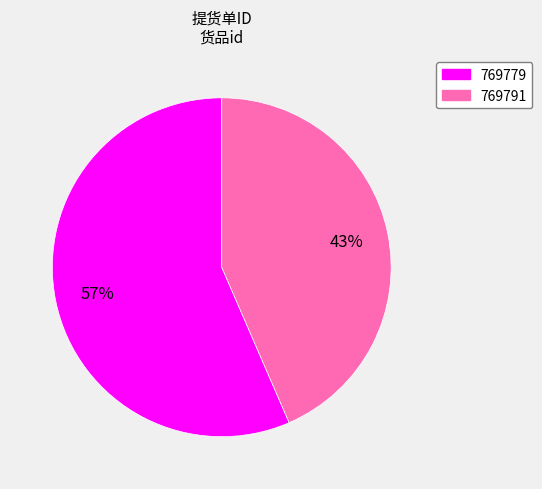

What is the largest slice in the pie chart?

769779